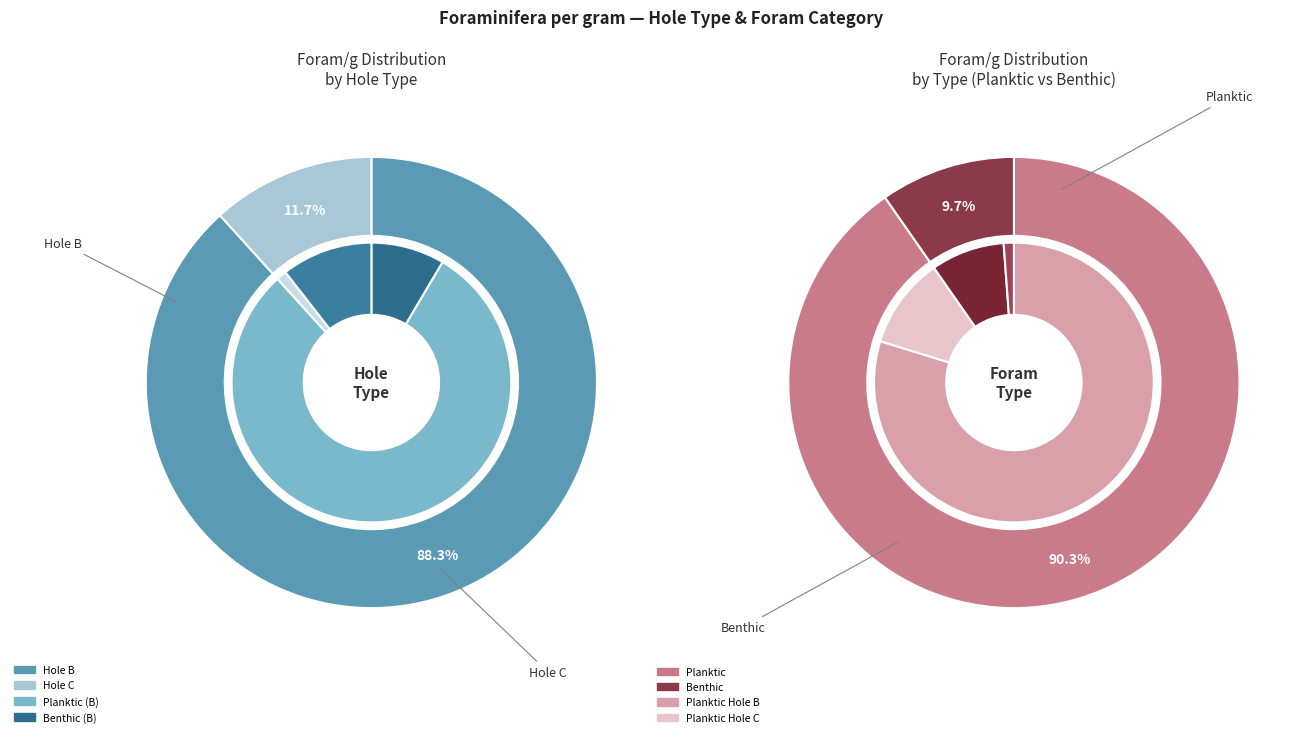

To the nearest percent, what is the average slice percentage?

10%